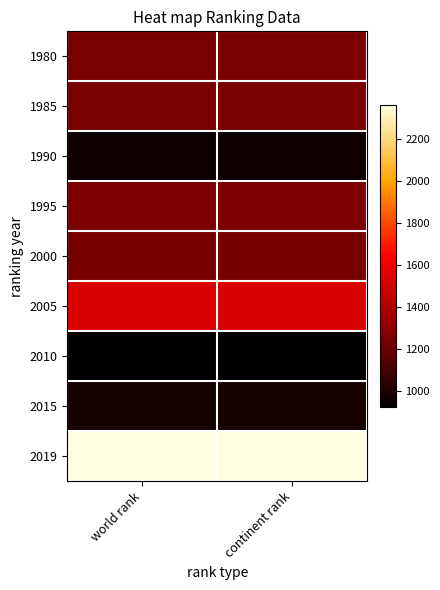

Between world rank and continent rank, which is larger?

continent rank